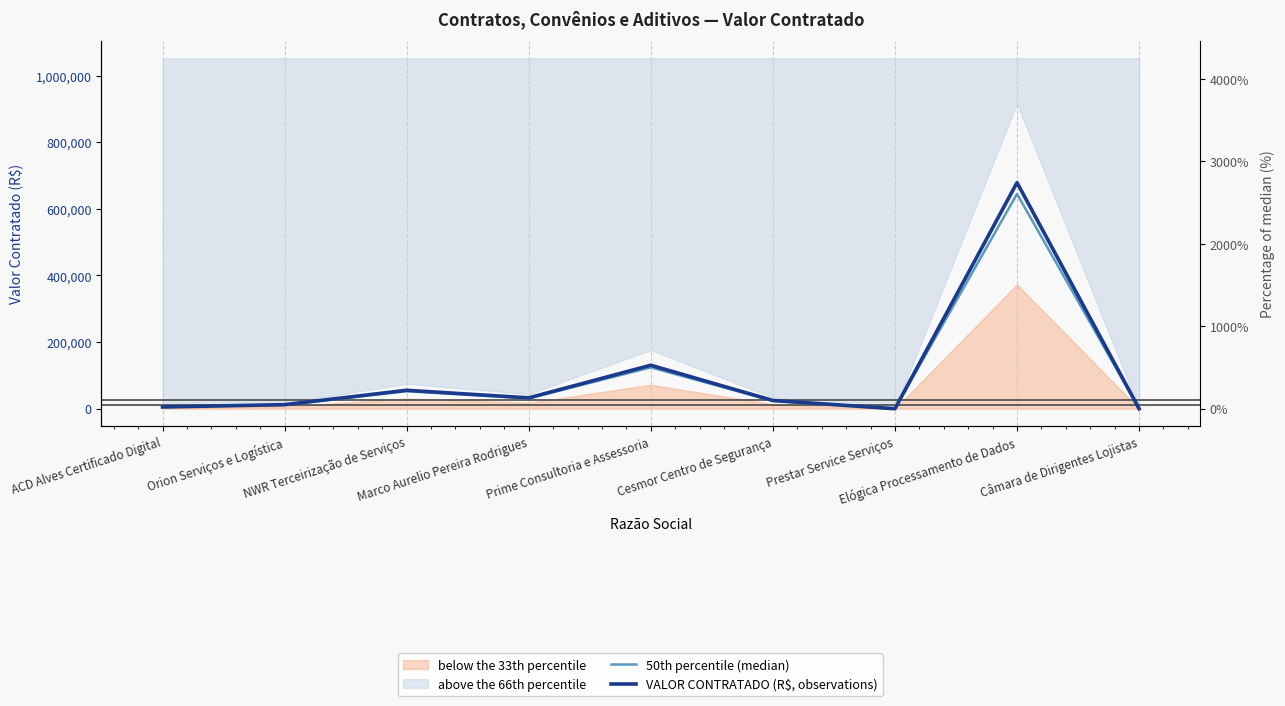

Is it true that VALOR CONTRATADO (R$, observations) equals 32646.4 at Marco Aurelio Pereira Rodrigues?

True